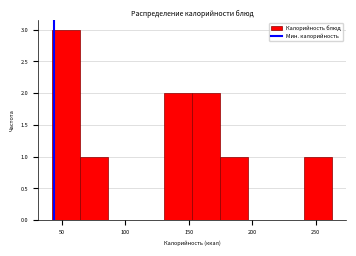

Reading left to right, list every bar in this chart as the range it spans on the x-axis followed by its height. Neither the bar edges nor the heights are printed on the chart, so give them approximately, as read against the axes.

40 to 65: 3
65 to 85: 1
85 to 110: 0
110 to 130: 0
130 to 155: 2
155 to 175: 2
175 to 195: 1
195 to 220: 0
220 to 240: 0
240 to 265: 1